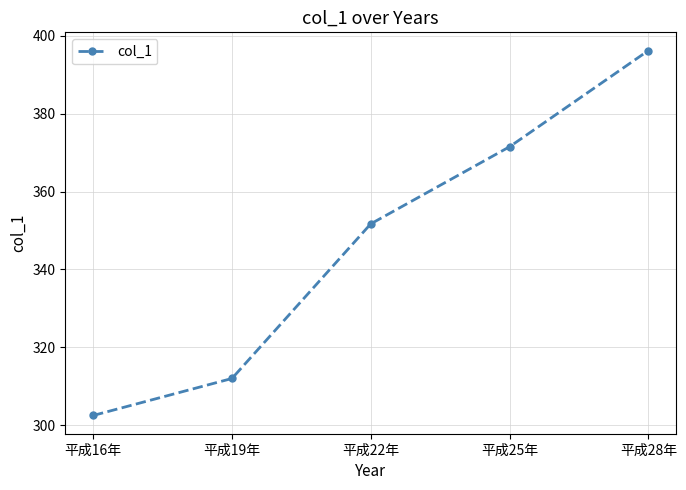

At which category does the chart reach its minimum across all series?

平成16年